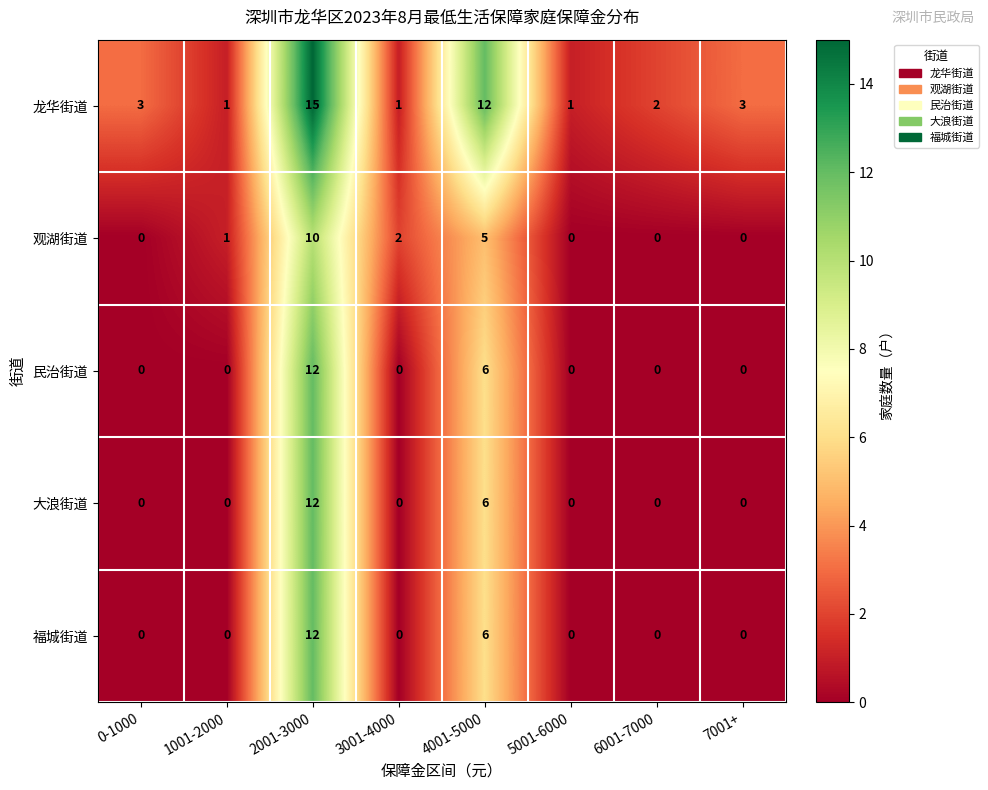

What is the sum of the 观湖街道 values at 0-1000 and 4001-5000?

5